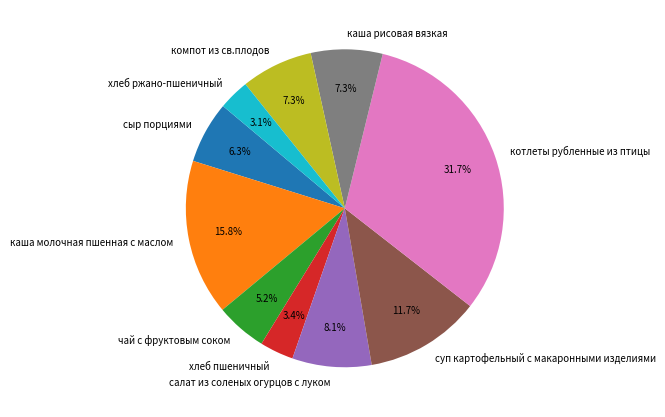

Which slice is the largest?

котлеты рубленные из птицы